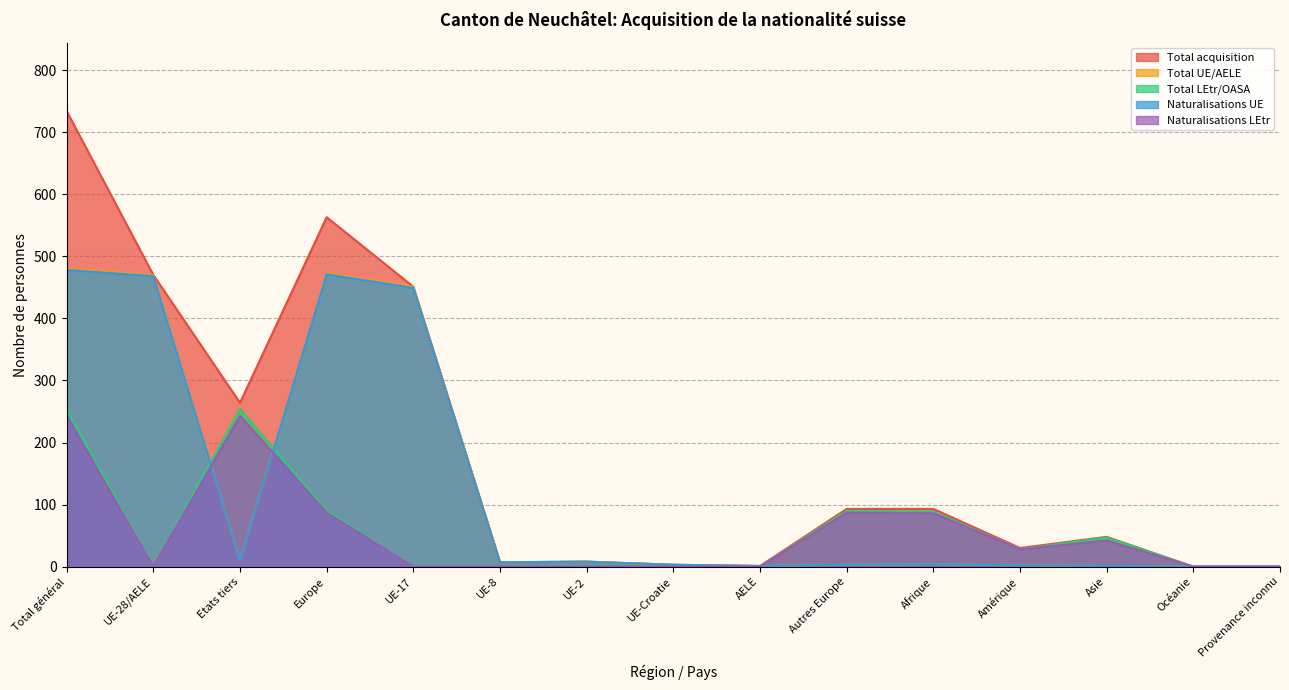

What is the value of the Total acquisition point at the 8th from the left?

3